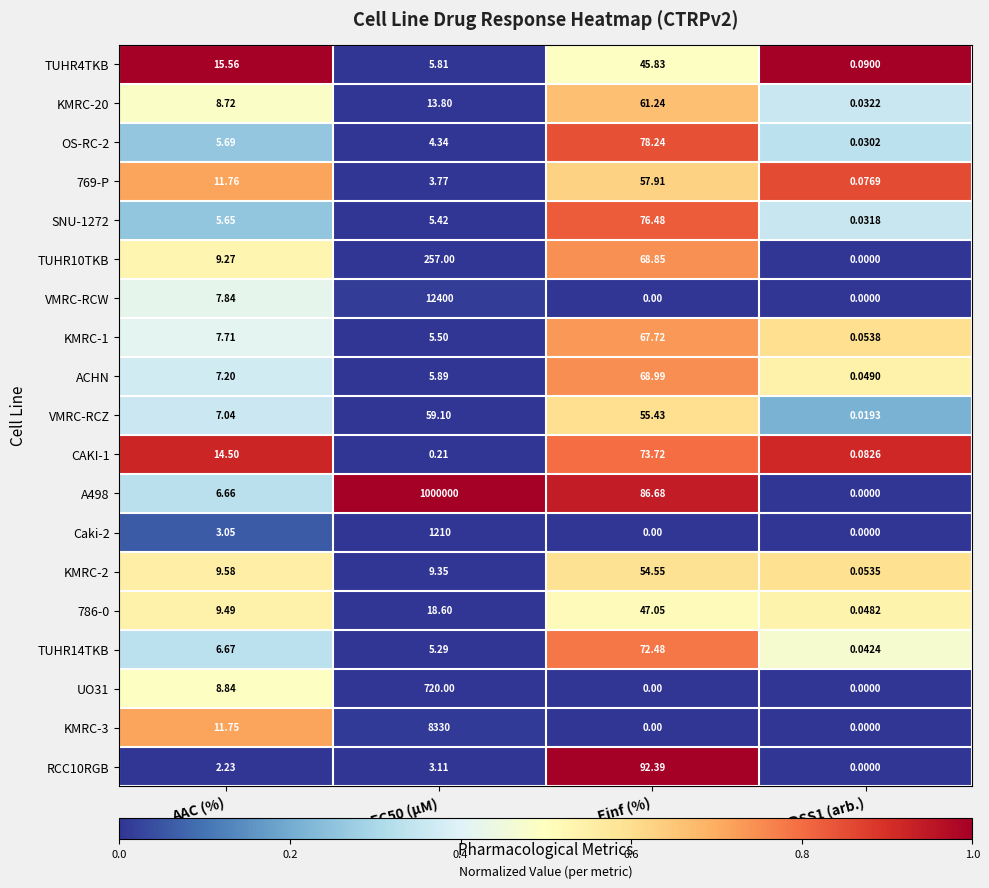

Where is KMRC-2 nearest to the value 27?

AAC (%)